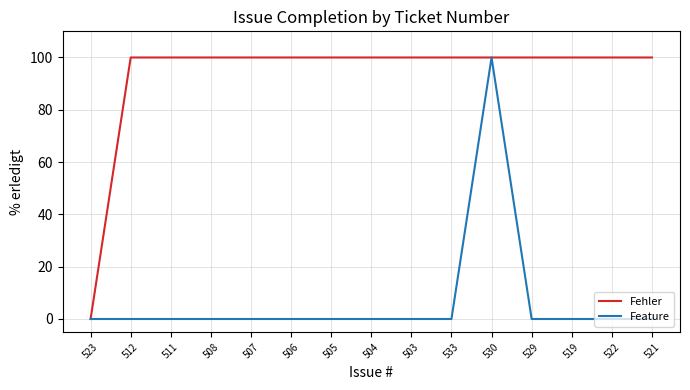

Reading right to left, extract all data points from this chart.

Fehler: 521=100	522=100	519=100	529=100	530=100	533=100	503=100	504=100	505=100	506=100	507=100	508=100	511=100	512=100	523=0
Feature: 521=0	522=0	519=0	529=0	530=100	533=0	503=0	504=0	505=0	506=0	507=0	508=0	511=0	512=0	523=0